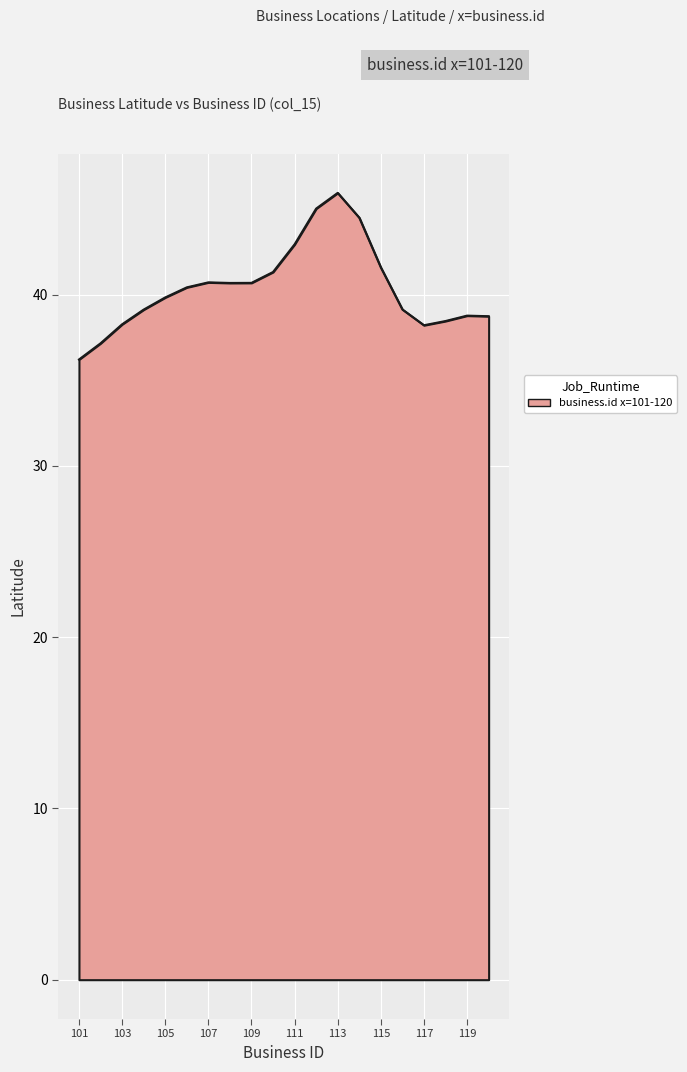

What is the maximum value shown in the chart?

45.9